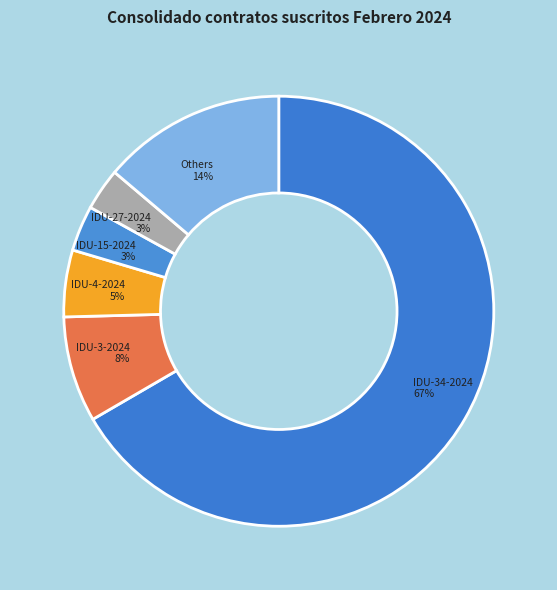

Which slice is the largest?

IDU-34-2024